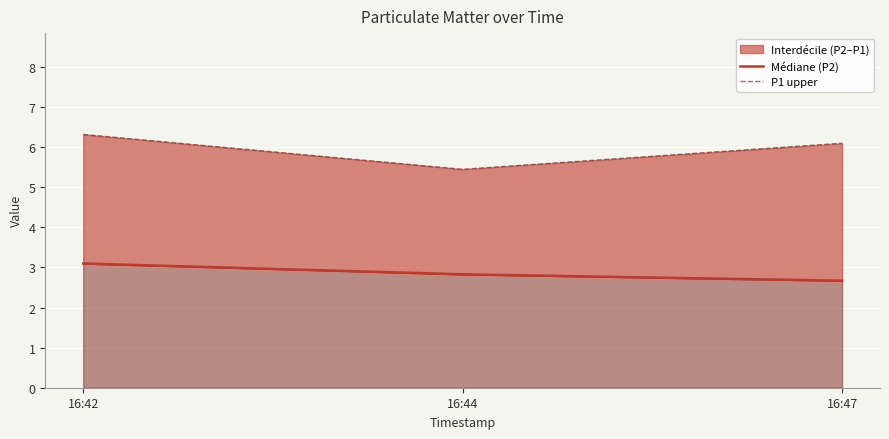

What is the difference between the maximum and minimum values in the P1 upper series?

0.9